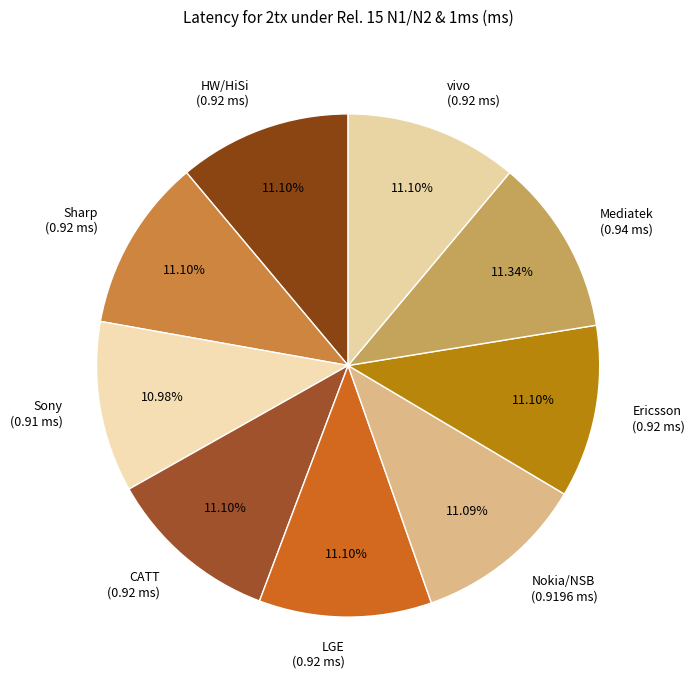

What percentage is NOT represented by LGE?

88.9%